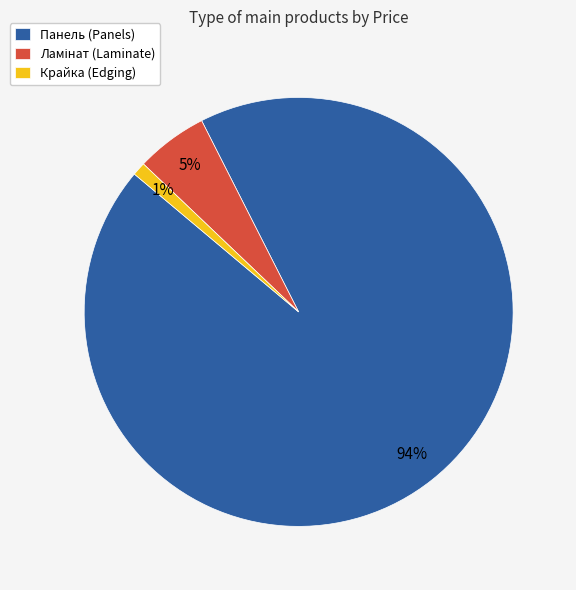

What is the largest slice in the pie chart?

Панель (Panels)